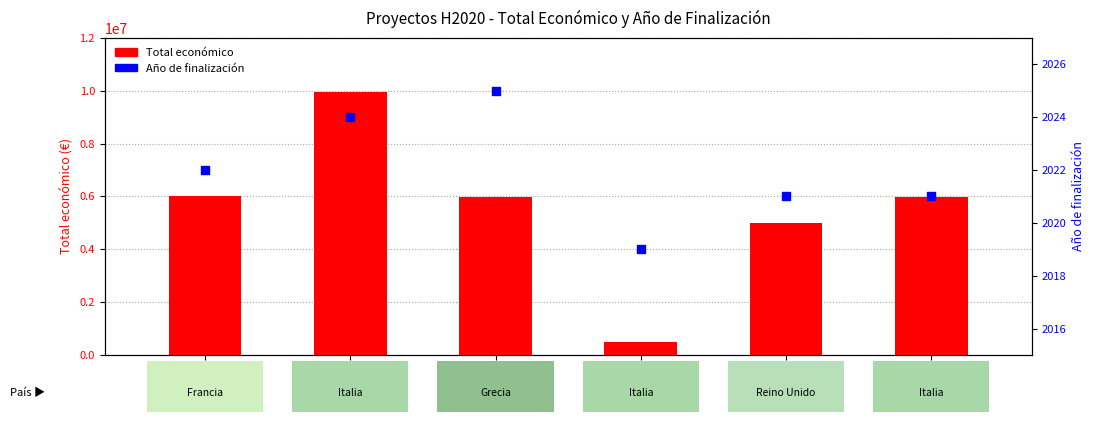

Is the value of Total económico at ExpoSEED greater than the value of Año de finalización at TomRes?

Yes